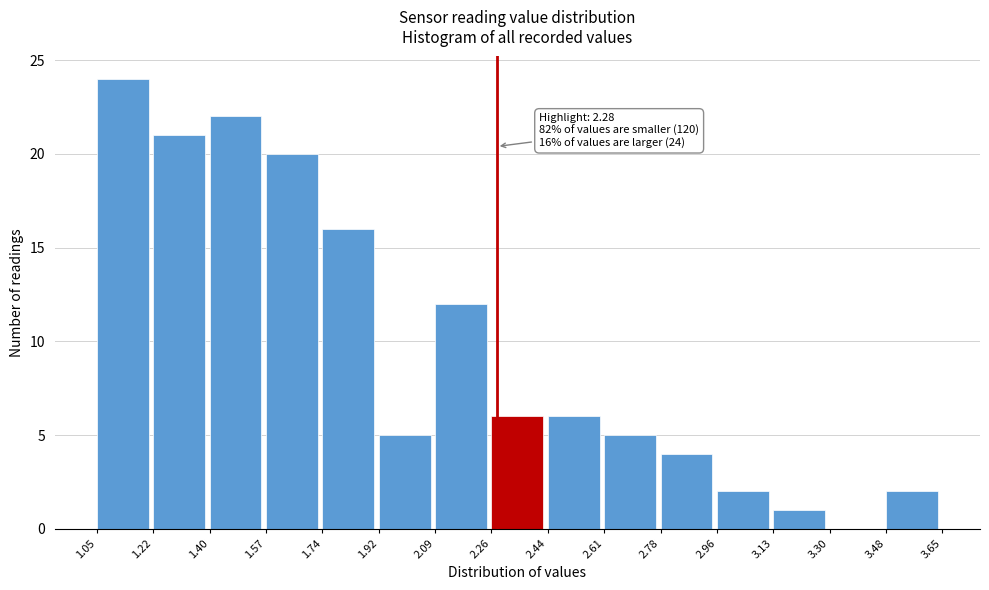

Over which range of the x-axis is the bar tallest?

1.05 to 1.22